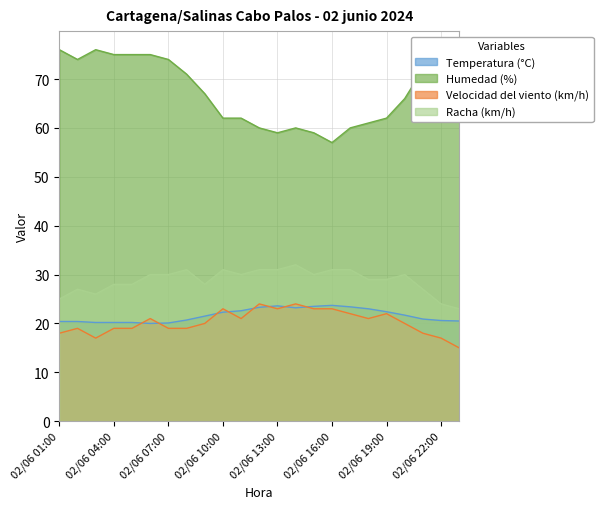

Rank the series by their maximum value, from highest to lowest.

Humedad (%), Racha (km/h), Velocidad del viento (km/h), Temperatura (°C)